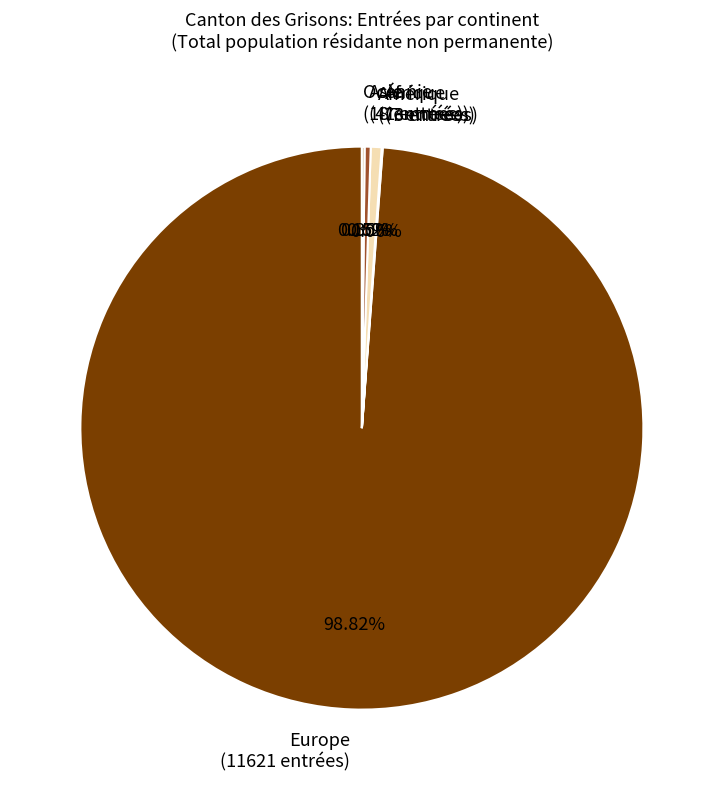

Is there any slice that represents more than half of the pie?

Yes